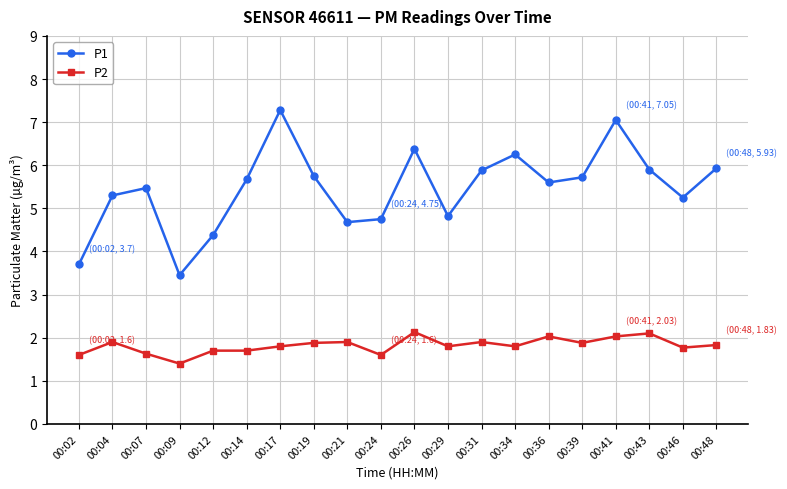

What are all the series names shown in the legend?

P1, P2